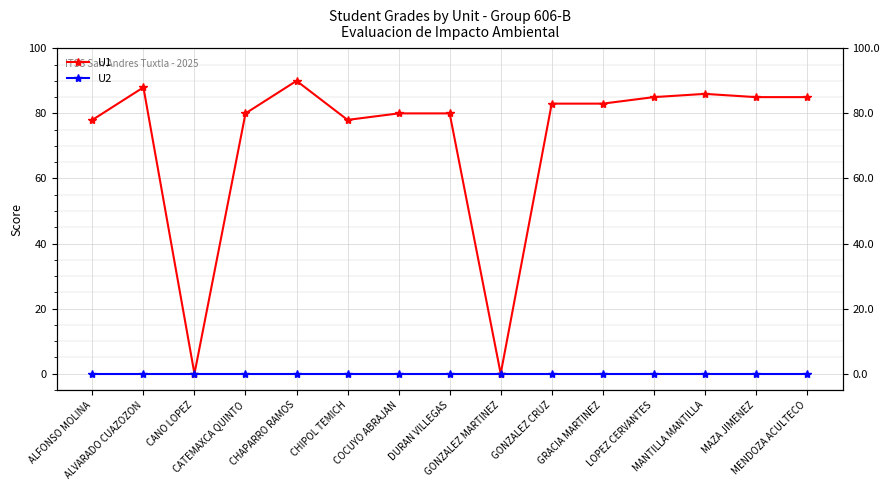

Rank the series by their maximum value, from lowest to highest.

U2, U1